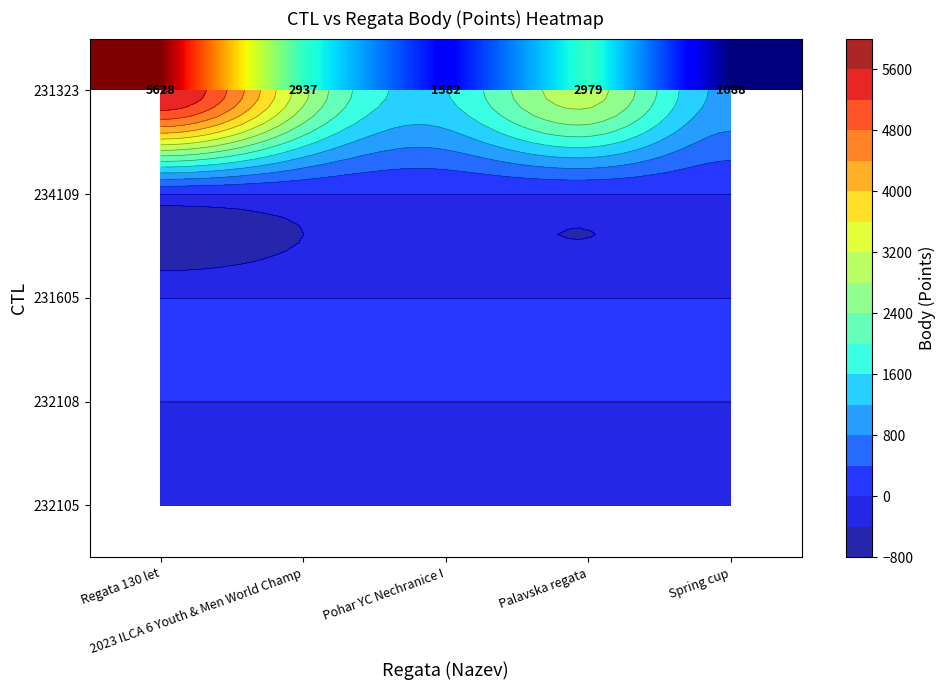

At which category is the sum across all series the highest?

Regata 130 let